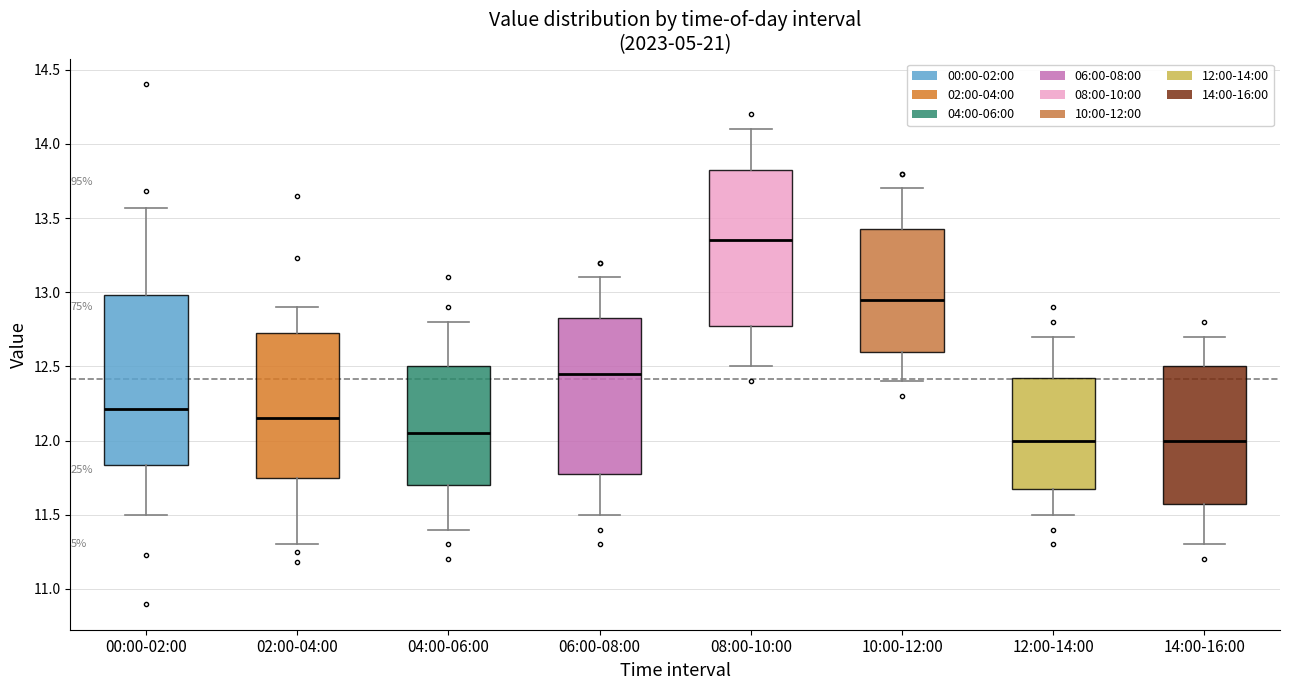

Comparing the boxes themselves (not the whiskers), which one is the tallest?

00:00-02:00